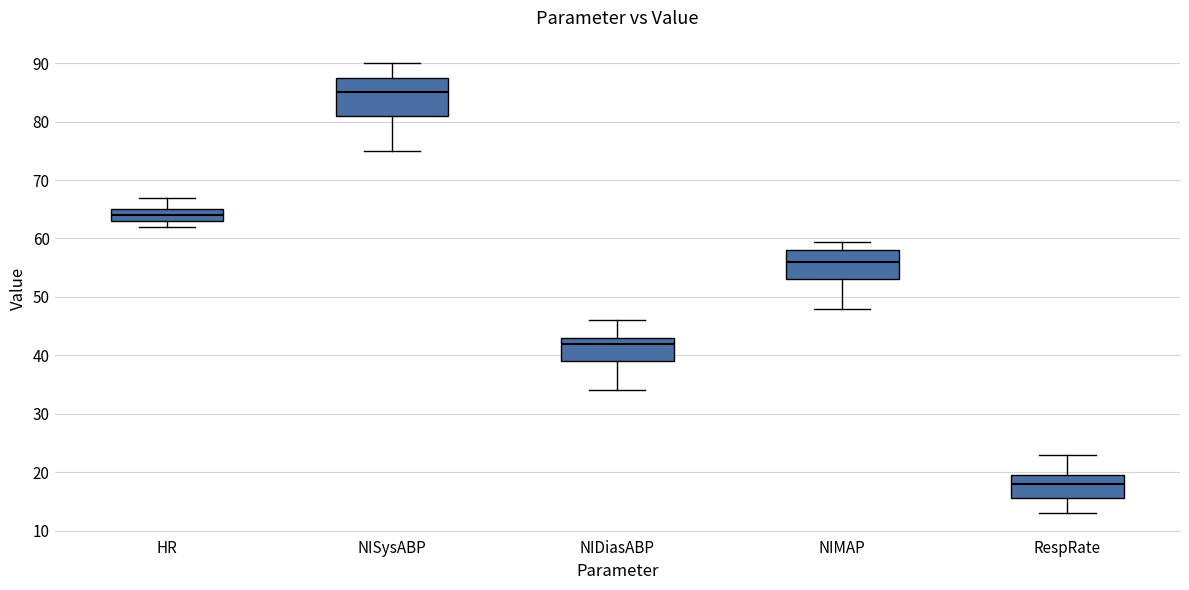

Which box's median line is the lowest?

RespRate